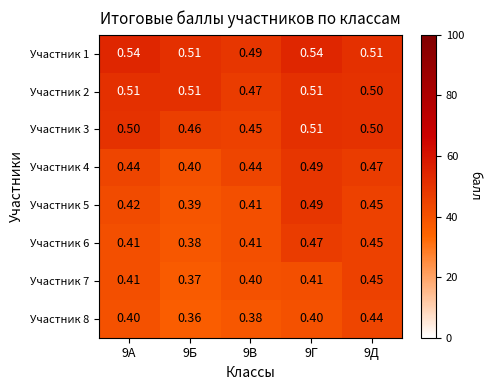

Is the value of Участник 7 at 9Г greater than the value of Участник 8 at 9В?

Yes